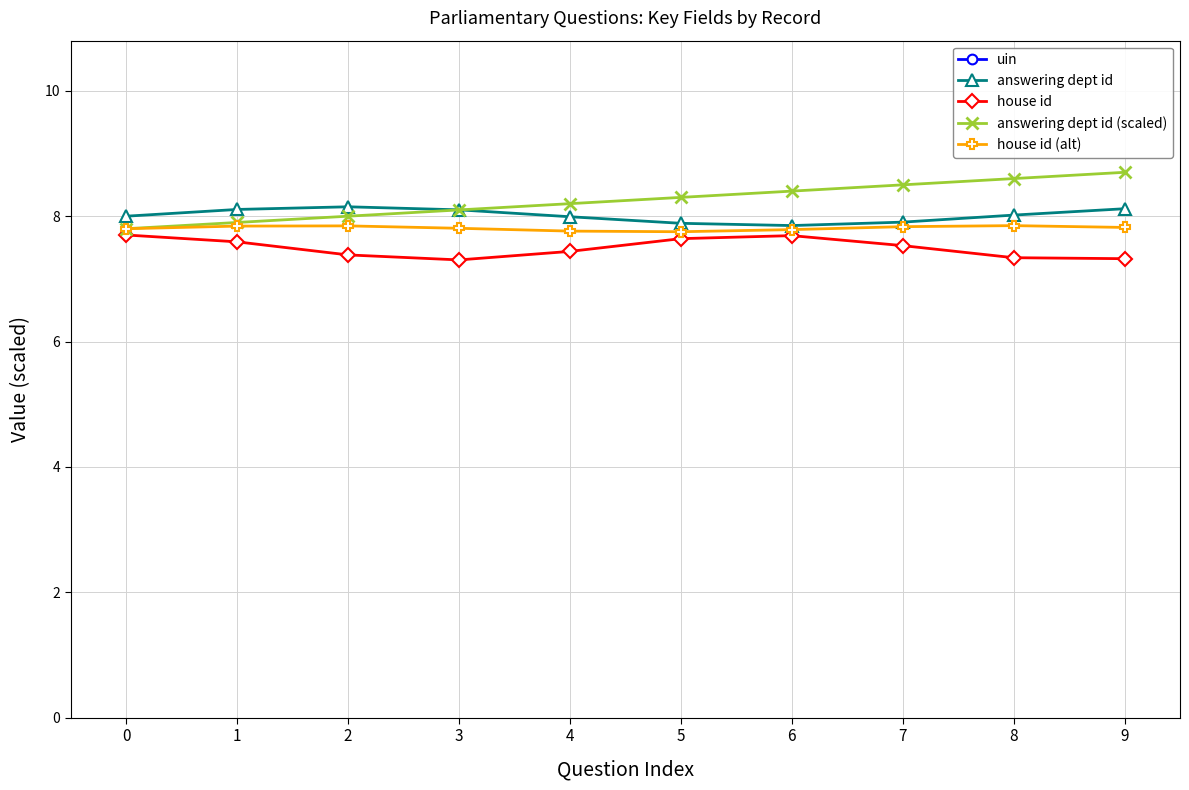

The uin series shows 208.7 at 8. True or false?

True